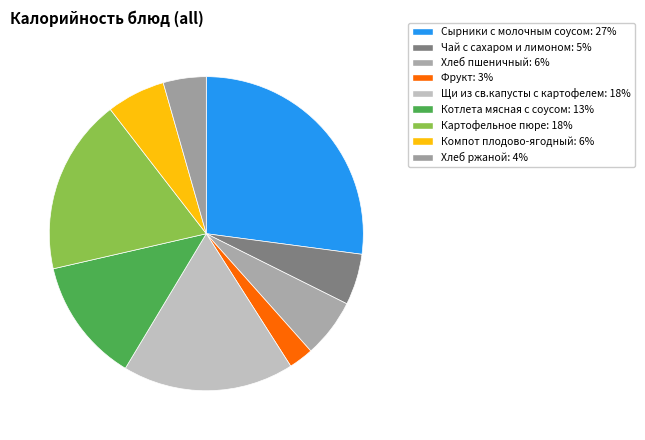

What percentage is NOT represented by Компот плодово-ягодный?

94.0%